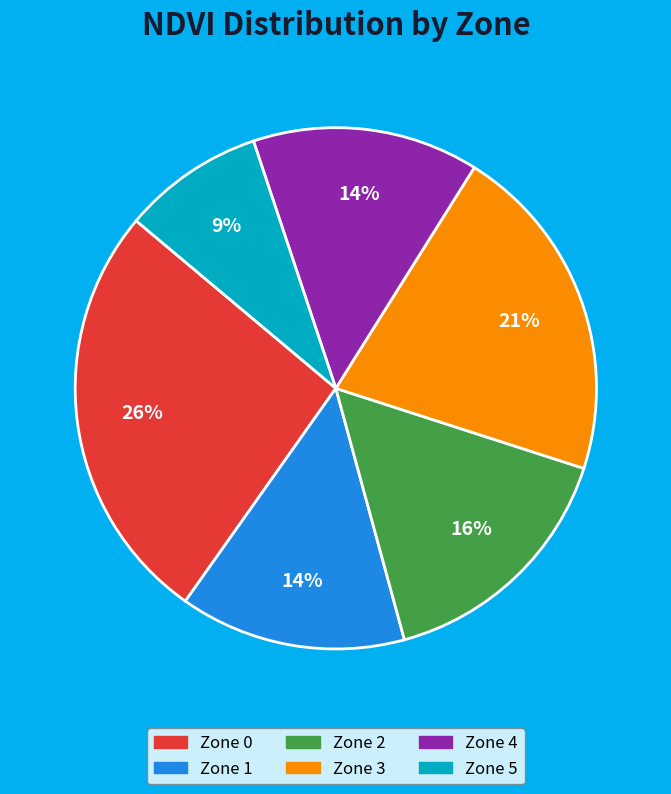

What is the smallest slice in the pie chart?

Zone 5